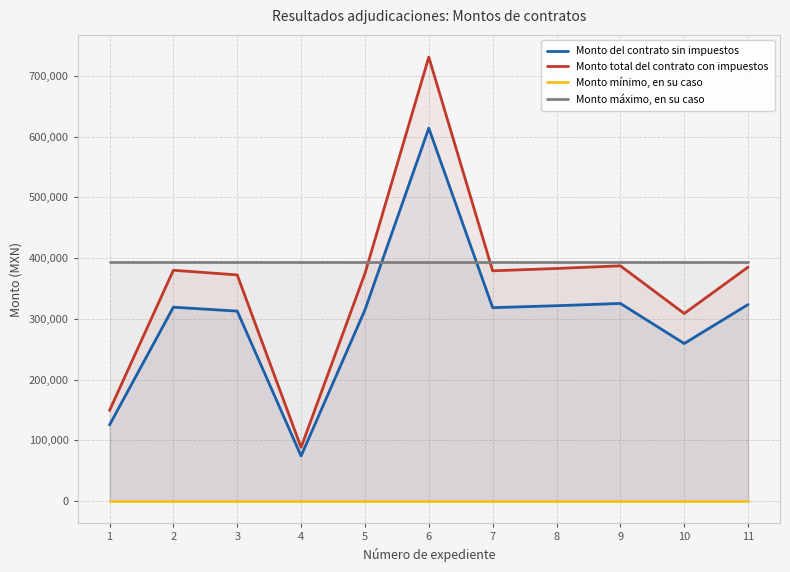

What is the maximum value for Monto del contrato sin impuestos?

613860.8